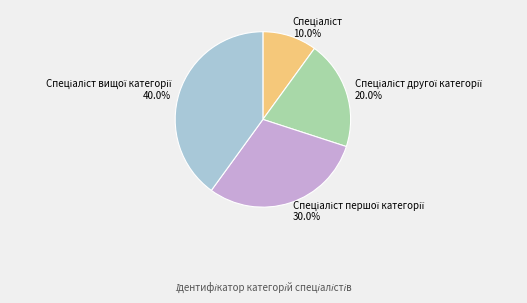

Is there any slice that represents more than half of the pie?

No